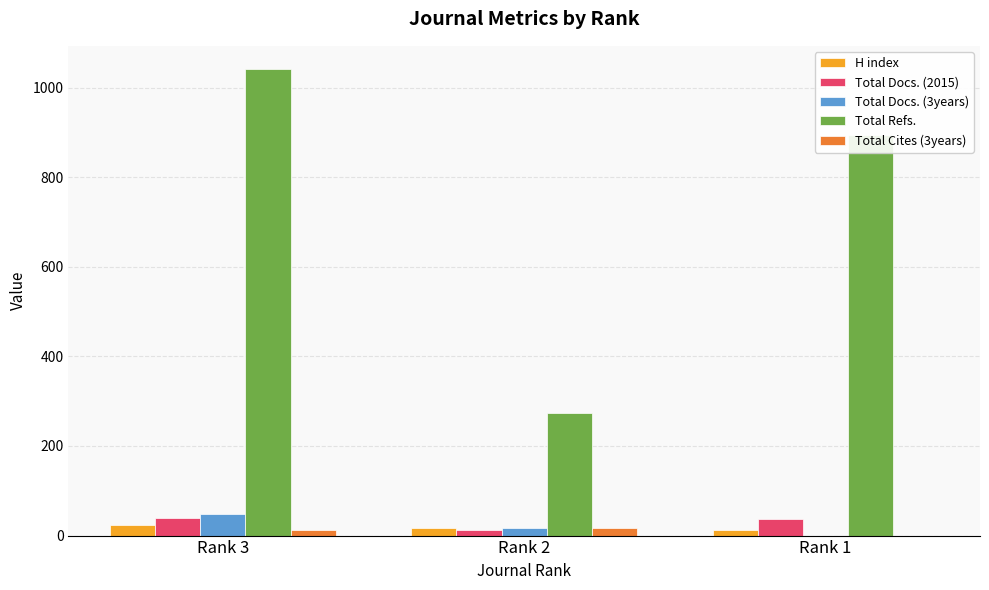

The value of H index at Rank 2 is 16. True or false?

True